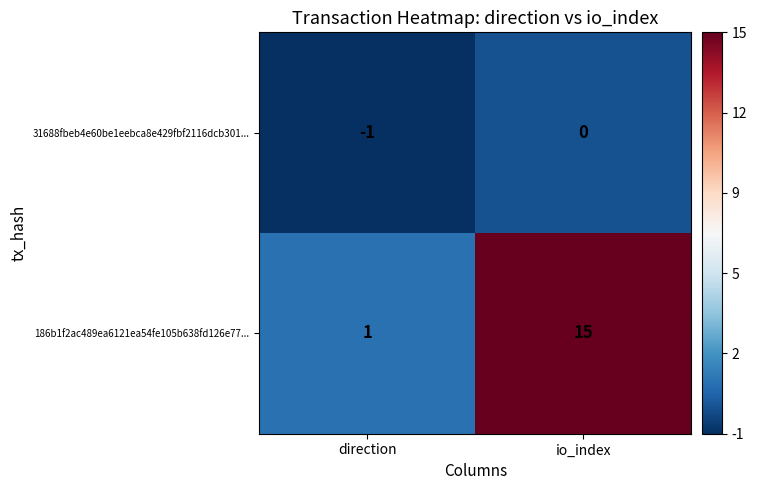

Where is 31688fbeb4e60be1eebca8e429fbf2116dcb301... nearest to the value 0?

io_index